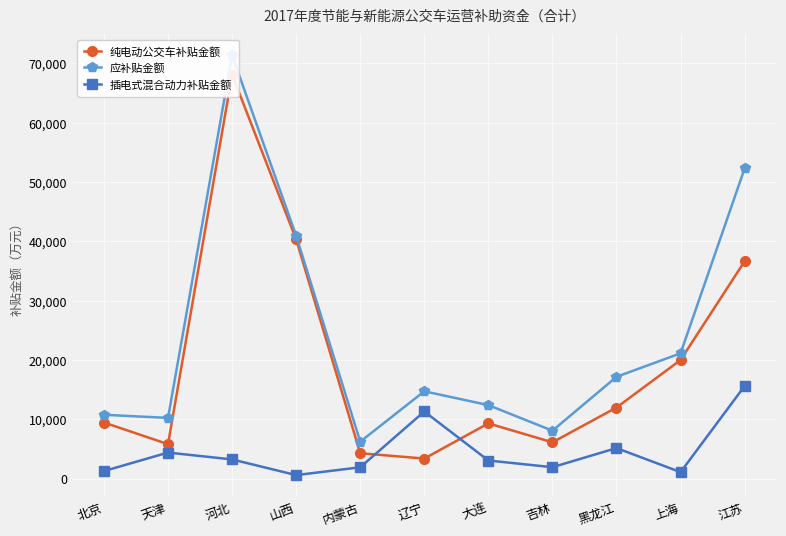

Reading left to right, transcribe all the data shown in this chart.

纯电动公交车补贴金额: 北京=9480	天津=5839	河北=68096	山西=40324	内蒙古=4310	辽宁=3407	大连=9336	吉林=6147	黑龙江=12005	上海=20013	江苏=36652
应补贴金额: 北京=10784	天津=10263	河北=71359	山西=40948	内蒙古=6251	辽宁=14746	大连=12416	吉林=8103	黑龙江=17181	上海=21139	江苏=52288
插电式混合动力补贴金额: 北京=1304	天津=4424	河北=3263	山西=624	内蒙古=1941	辽宁=11339	大连=3080	吉林=1956	黑龙江=5176	上海=1126	江苏=15636